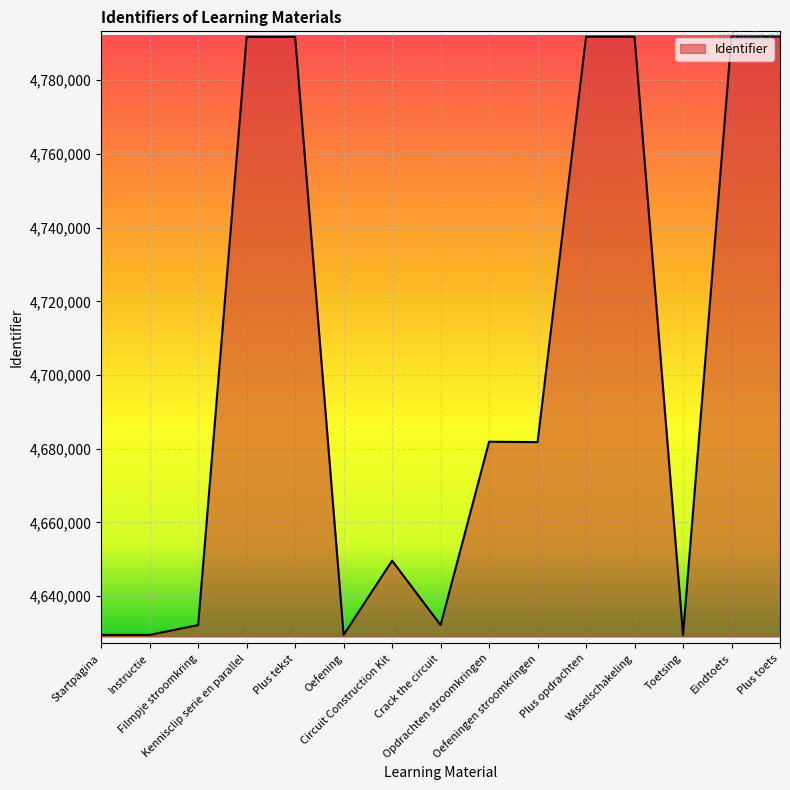

At which label does the data first exceed 4681802?

Kennisclip serie en parallel